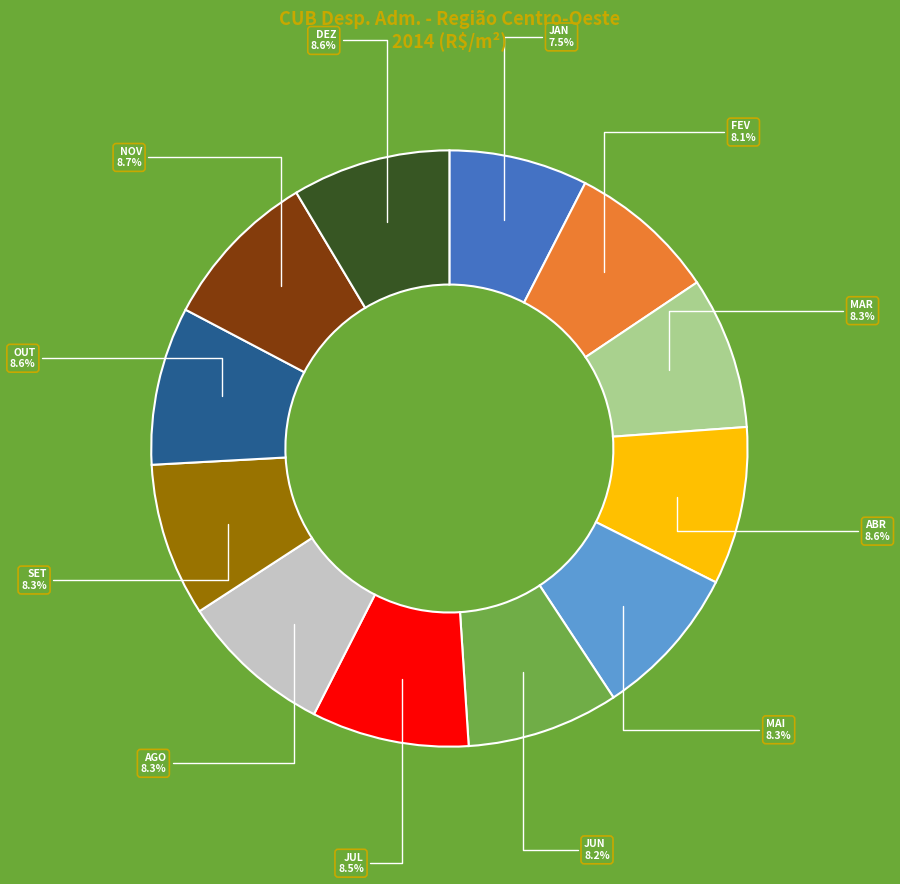

Which slice is the smallest?

JAN